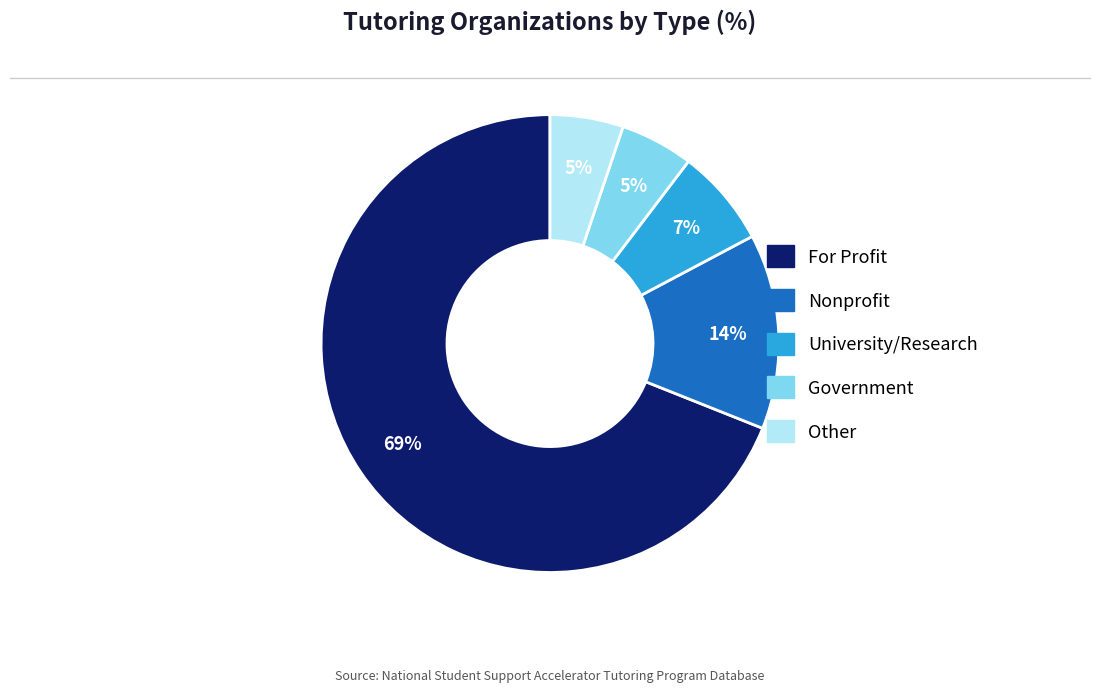

True or false: For Profit accounts for 62% of the total.

False